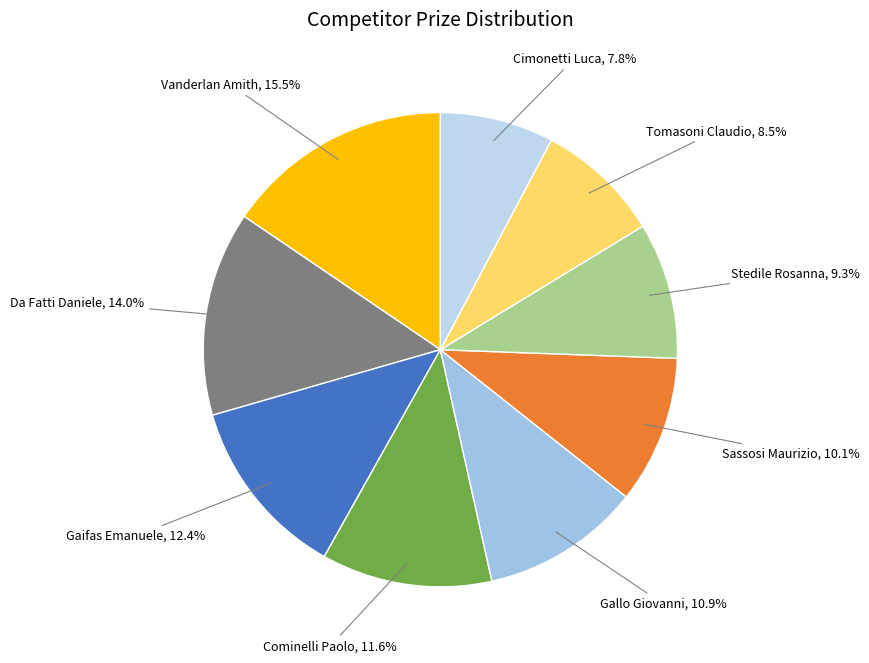

What percentage do Cominelli Paolo and Sassosi Maurizio together represent?

21.7%